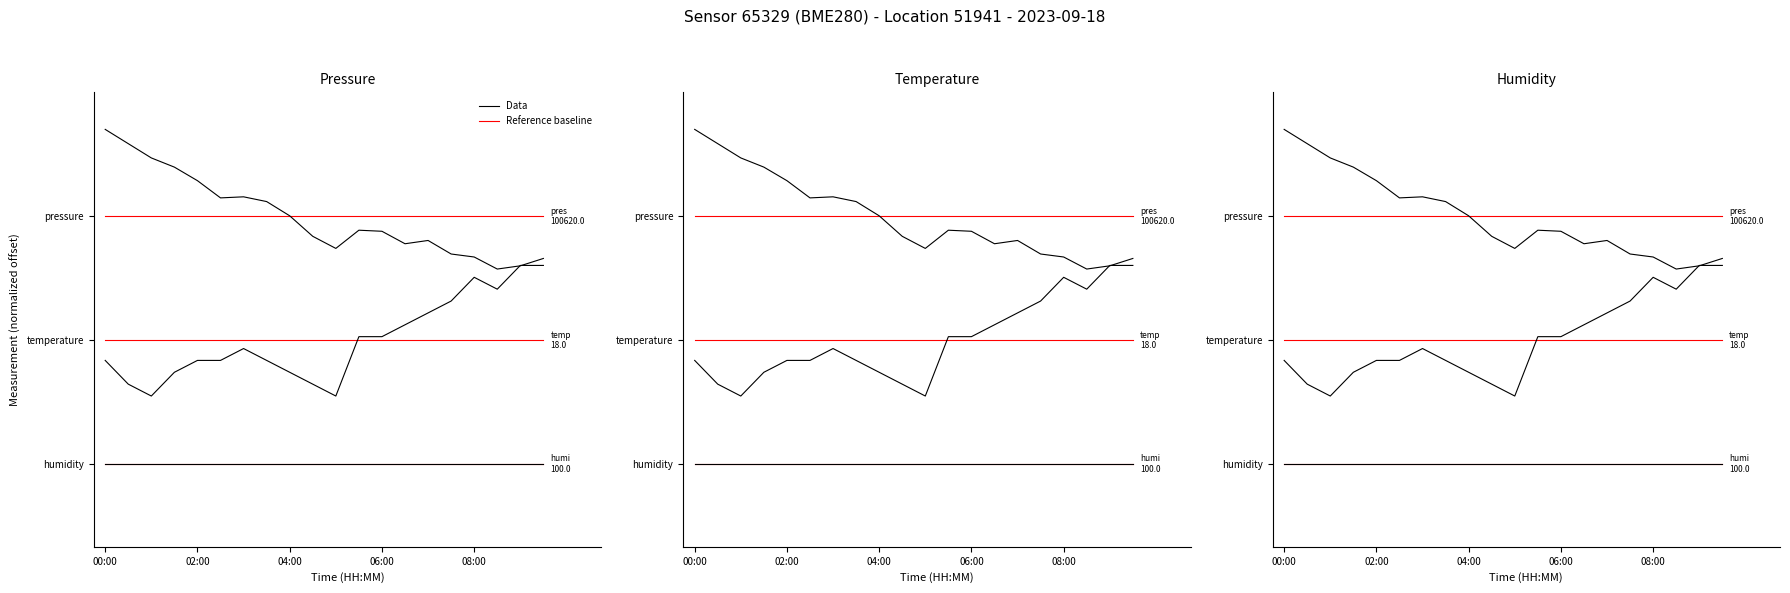

What is the difference between the highest and lowest values at 04:00?

7.4